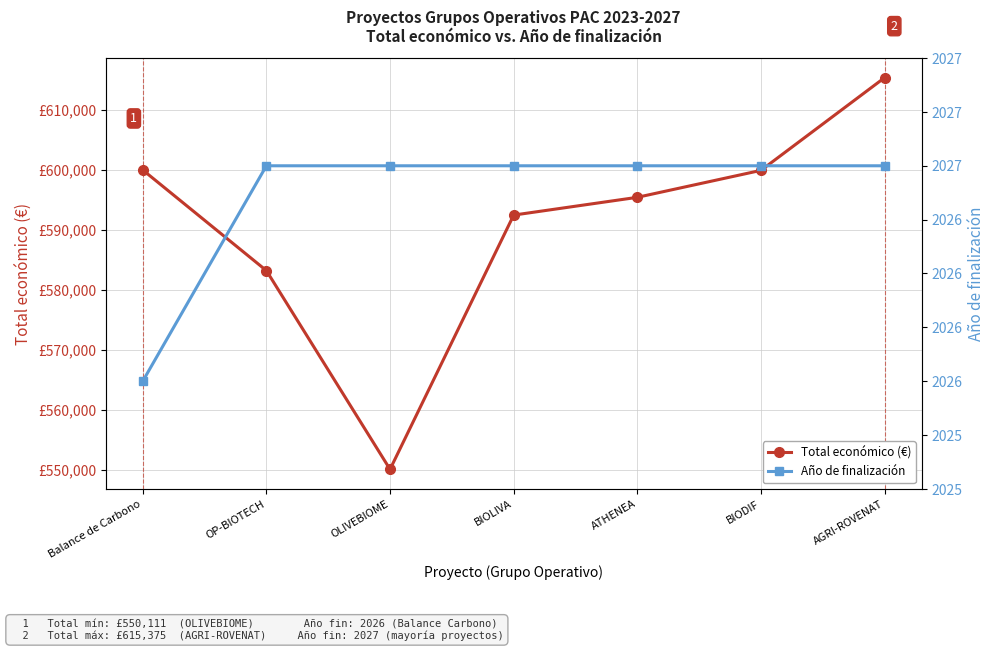

What is the difference between the maximum and second lowest values in the Total económico (€) series?

32152